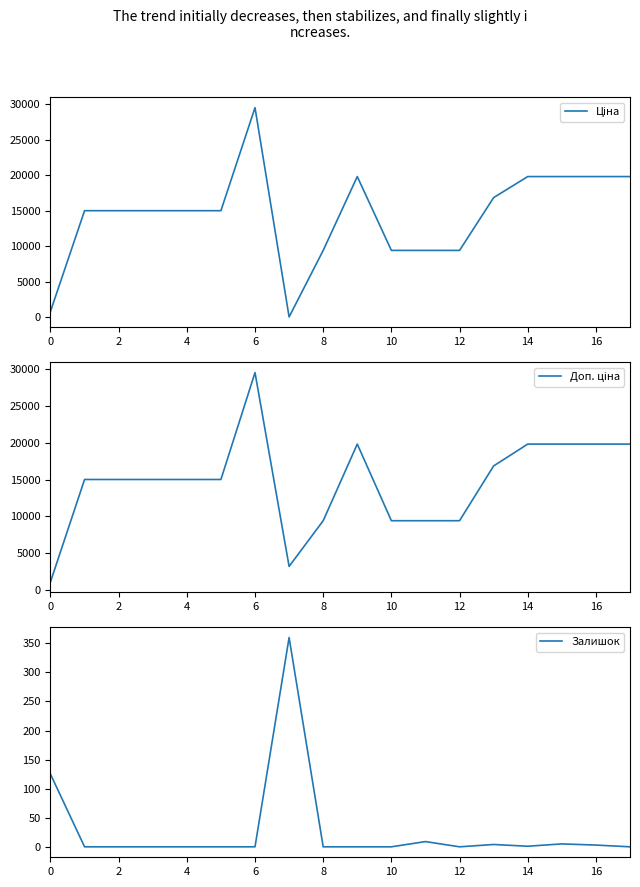

How many times do Залишок and Ціна cross each other?

2